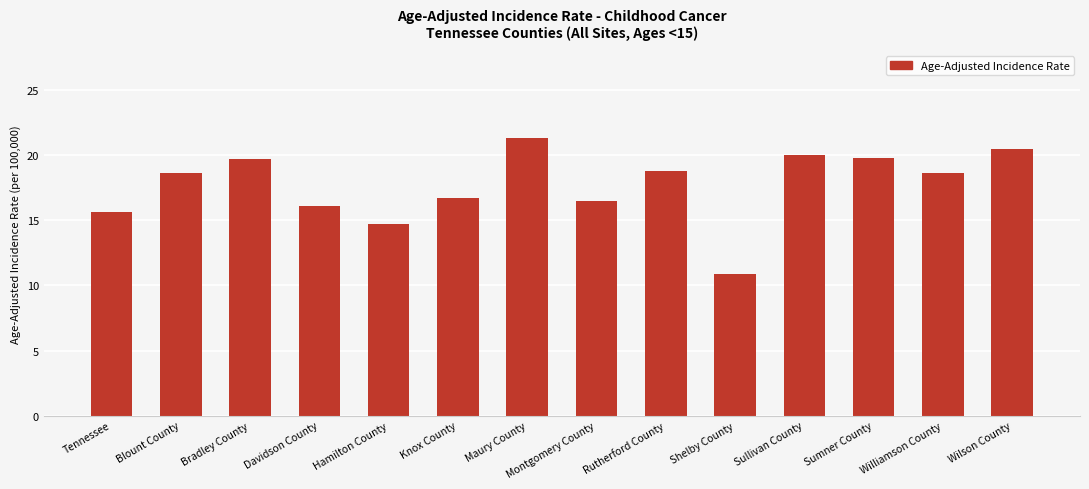

Approximately how many times larger is the value at Knox County compared to Sumner County?

0.8